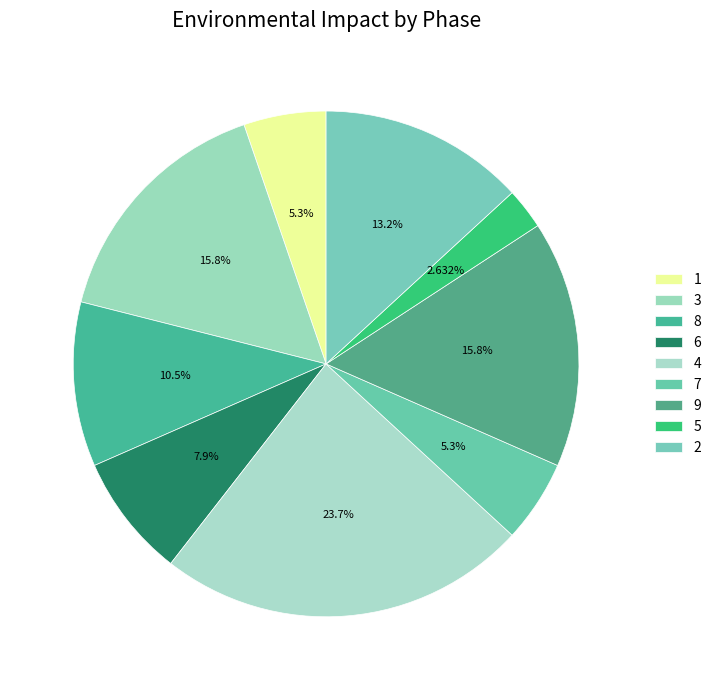

Which category has the smallest portion of the pie?

5